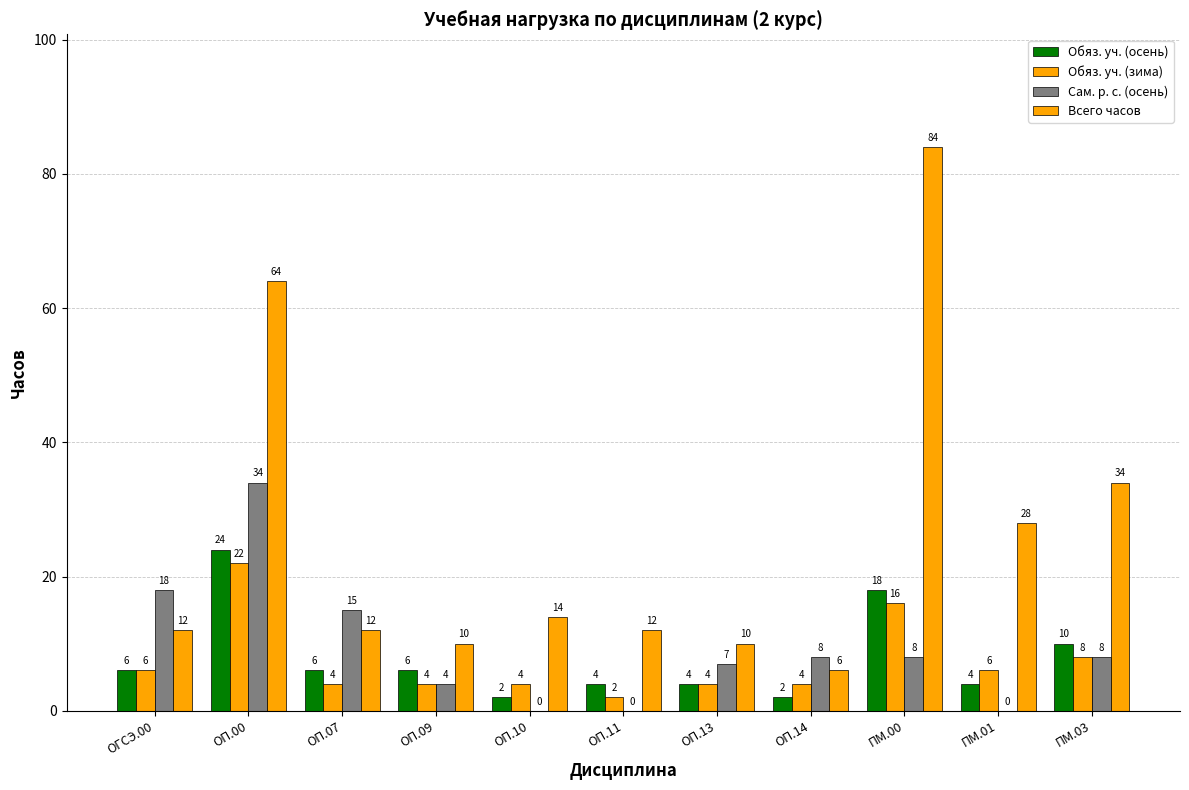

What is the total value across all series at ОП.13?

25